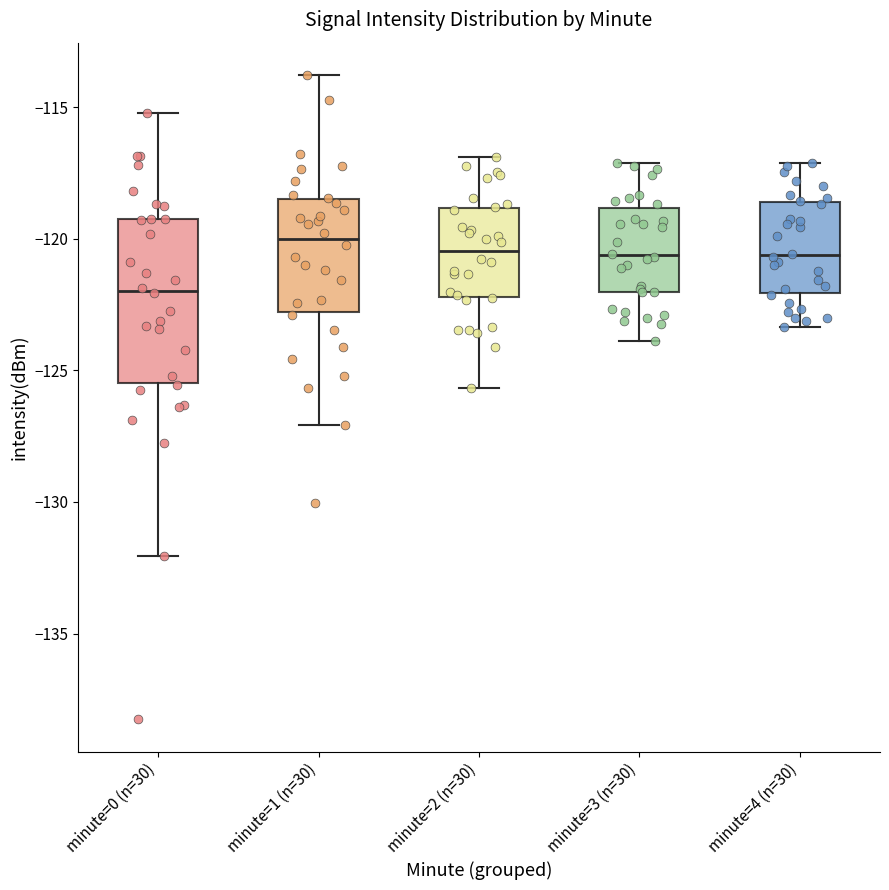

Which box has the lowest median line?

minute=0 (n=30)